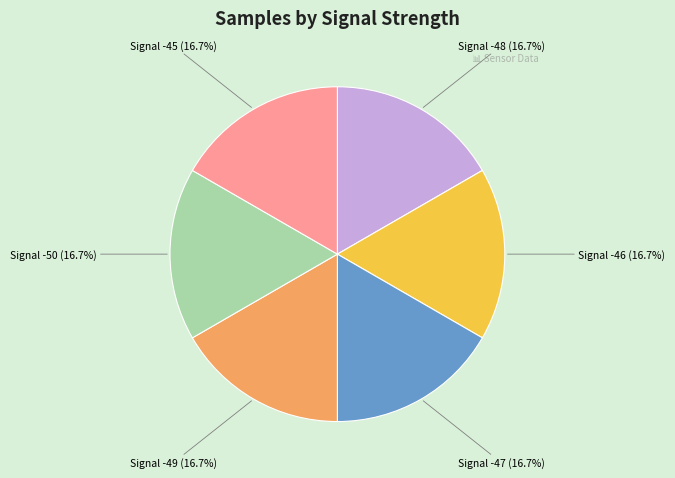

Is there a majority slice in this chart?

No